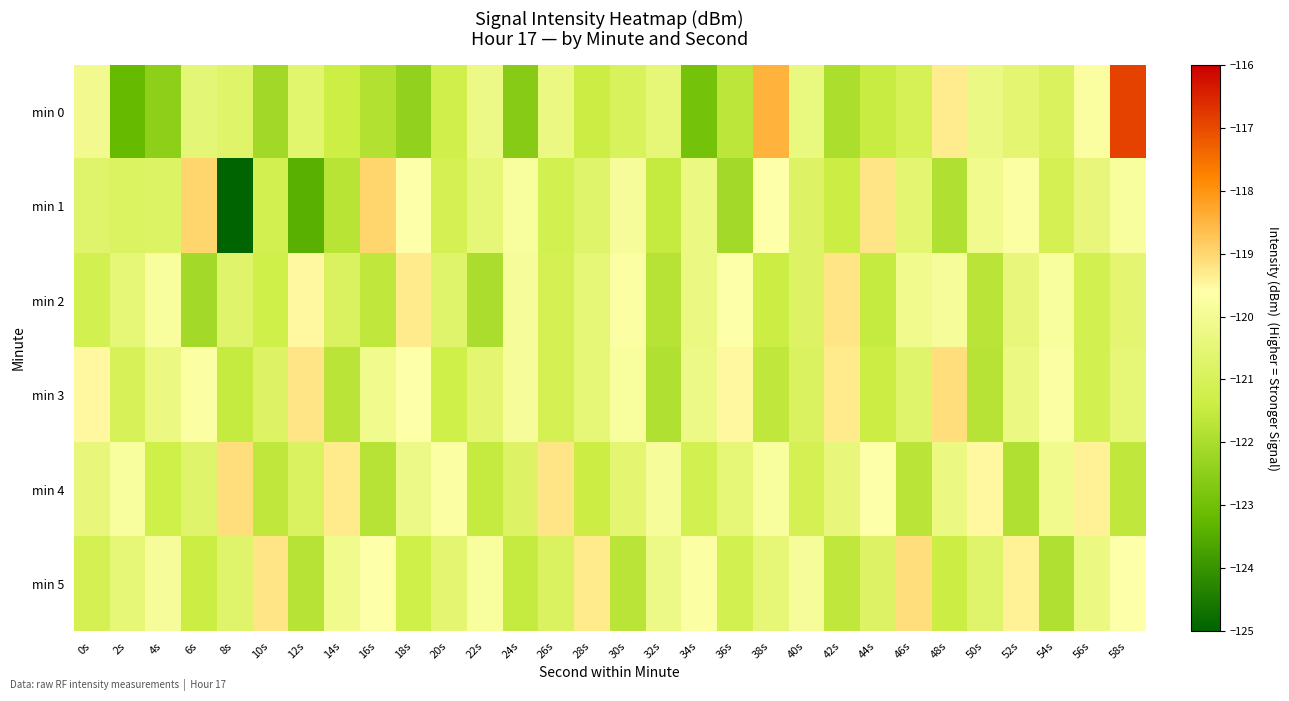

Reading left to right, list all the values displayed in this chart.

min 0: 0s=-120.1	2s=-123.2	4s=-122.5	6s=-120.5	8s=-120.7	10s=-122.1	12s=-120.6	14s=-121.4	16s=-121.9	18s=-122.4	20s=-121.3	22s=-120.2	24s=-122.6	26s=-120.3	28s=-121.4	30s=-121.0	32s=-120.5	34s=-123.0	36s=-121.7	38s=-118.4	40s=-120.4	42s=-122.0	44s=-121.5	46s=-121.1	48s=-119.3	50s=-120.3	52s=-120.6	54s=-120.9	56s=-119.7	58s=-116.9
min 1: 0s=-120.7	2s=-120.9	4s=-120.8	6s=-119.0	8s=-125.0	10s=-121.2	12s=-123.4	14s=-121.8	16s=-119.0	18s=-119.6	20s=-121.1	22s=-120.5	24s=-119.8	26s=-121.2	28s=-120.7	30s=-119.9	32s=-121.5	34s=-120.3	36s=-122.1	38s=-119.6	40s=-120.8	42s=-121.4	44s=-119.2	46s=-120.6	48s=-121.9	50s=-120.1	52s=-119.7	54s=-121.1	56s=-120.4	58s=-119.8
min 2: 0s=-121.2	2s=-120.5	4s=-119.8	6s=-122.1	8s=-120.7	10s=-121.3	12s=-119.5	14s=-120.9	16s=-121.6	18s=-119.3	20s=-120.7	22s=-122.0	24s=-119.9	26s=-121.1	28s=-120.5	30s=-119.7	32s=-121.8	34s=-120.3	36s=-119.6	38s=-121.4	40s=-120.8	42s=-119.2	44s=-121.5	46s=-120.1	48s=-119.9	50s=-121.7	52s=-120.4	54s=-119.8	56s=-121.2	58s=-120.6
min 3: 0s=-119.5	2s=-121.0	4s=-120.3	6s=-119.7	8s=-121.5	10s=-120.8	12s=-119.2	14s=-121.7	16s=-120.1	18s=-119.6	20s=-121.3	22s=-120.6	24s=-119.9	26s=-121.1	28s=-120.5	30s=-119.8	32s=-121.9	34s=-120.2	36s=-119.5	38s=-121.6	40s=-120.9	42s=-119.3	44s=-121.4	46s=-120.7	48s=-119.1	50s=-121.8	52s=-120.3	54s=-119.7	56s=-121.2	58s=-120.5
min 4: 0s=-120.4	2s=-119.8	4s=-121.3	6s=-120.7	8s=-119.1	10s=-121.6	12s=-120.9	14s=-119.3	16s=-121.8	18s=-120.2	20s=-119.7	22s=-121.5	24s=-120.8	26s=-119.2	28s=-121.4	30s=-120.6	32s=-119.9	34s=-121.2	36s=-120.5	38s=-119.8	40s=-121.1	42s=-120.4	44s=-119.6	46s=-121.7	48s=-120.3	50s=-119.5	52s=-121.9	54s=-120.1	56s=-119.4	58s=-121.6
min 5: 0s=-121.1	2s=-120.5	4s=-119.9	6s=-121.4	8s=-120.7	10s=-119.2	12s=-121.8	14s=-120.1	16s=-119.6	18s=-121.3	20s=-120.6	22s=-119.8	24s=-121.5	26s=-120.9	28s=-119.3	30s=-121.7	32s=-120.2	34s=-119.7	36s=-121.2	38s=-120.5	40s=-119.9	42s=-121.6	44s=-120.8	46s=-119.1	48s=-121.4	50s=-120.7	52s=-119.4	54s=-121.9	56s=-120.3	58s=-119.6